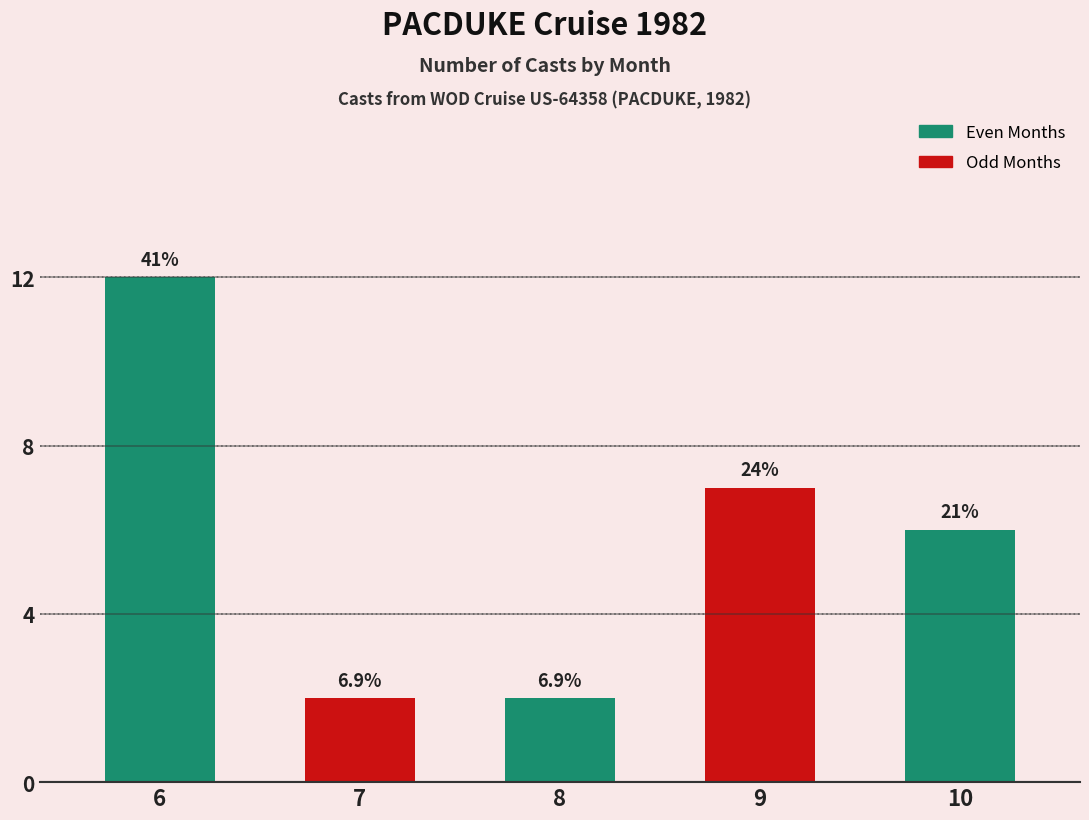

Reading left to right, list all the values displayed in this chart.

12	2	2	7	6